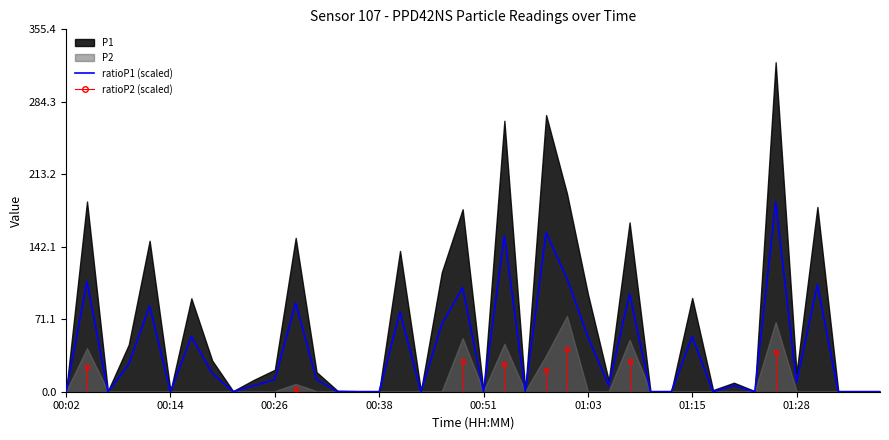

The ratioP1 (scaled) series shows 12.0 at 00:26. True or false?

True